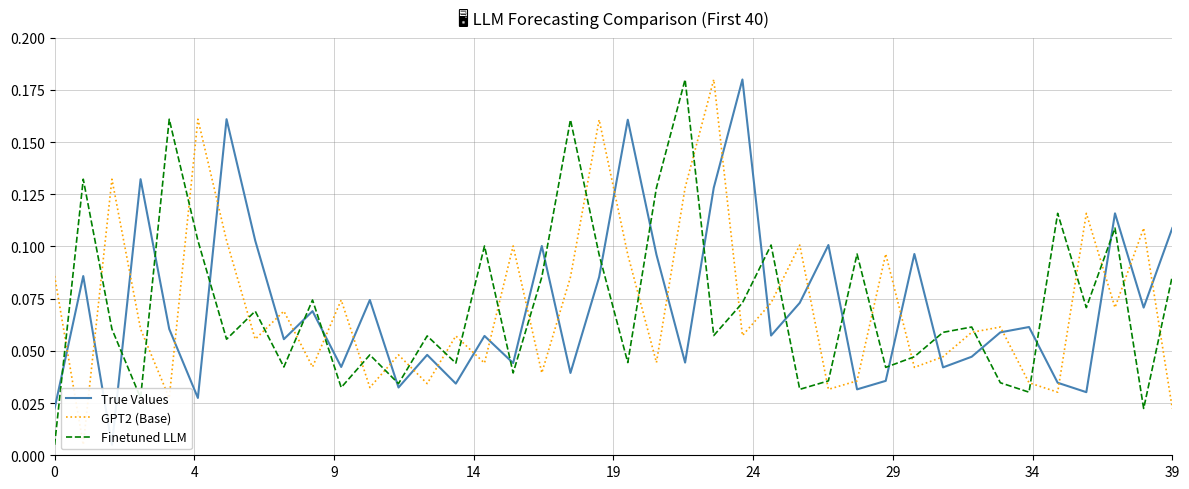

How many categories are shown in the chart?

40